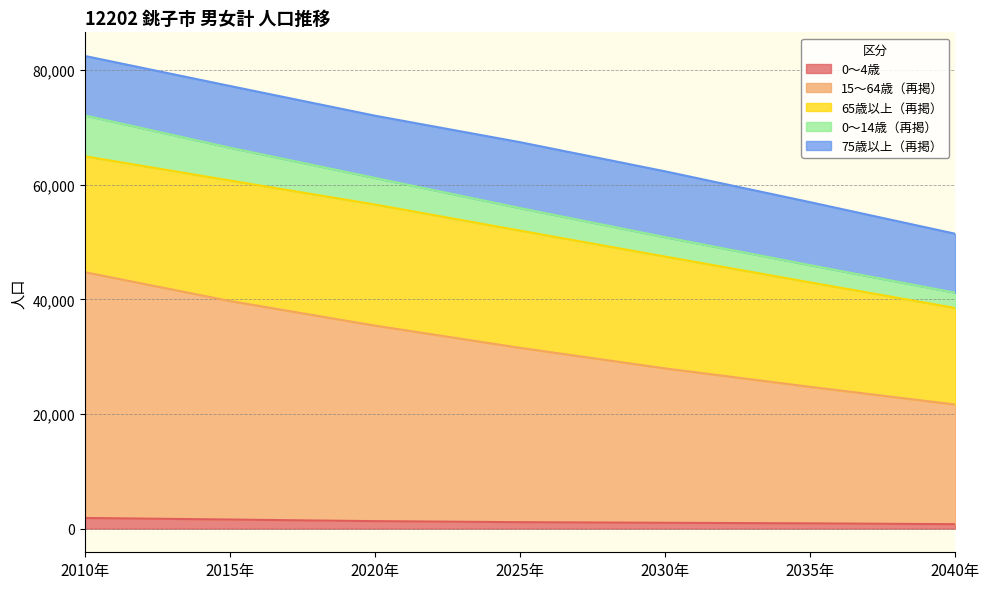

The value of 65歳以上（再掲） at 2015年 is 21018. True or false?

True